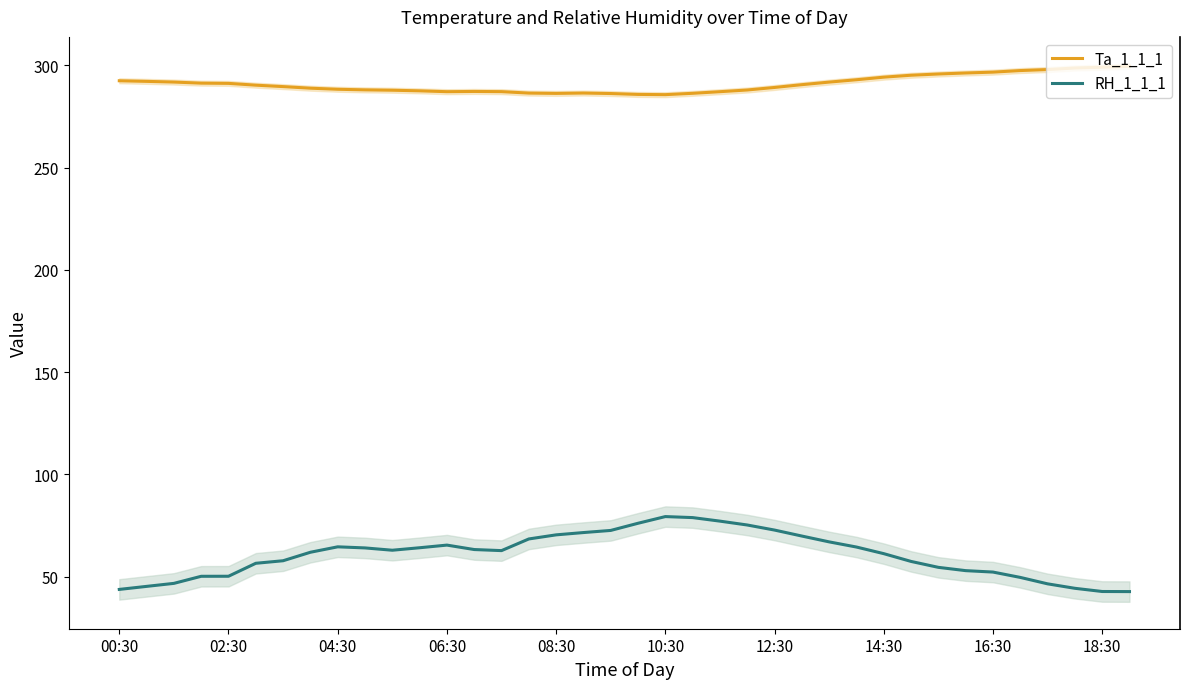

Which has a higher value, 35 or 21?

35